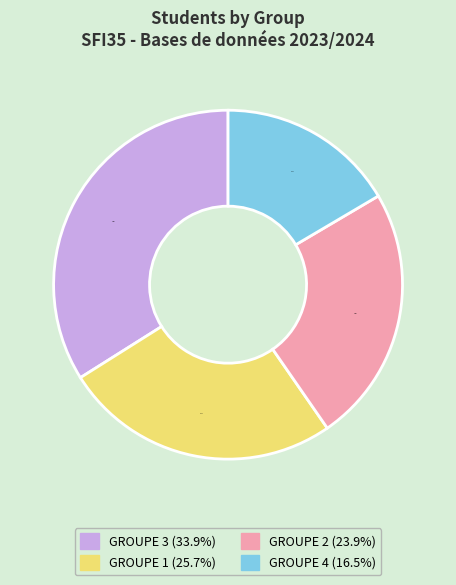

What is the smallest slice in the pie chart?

GROUPE 4